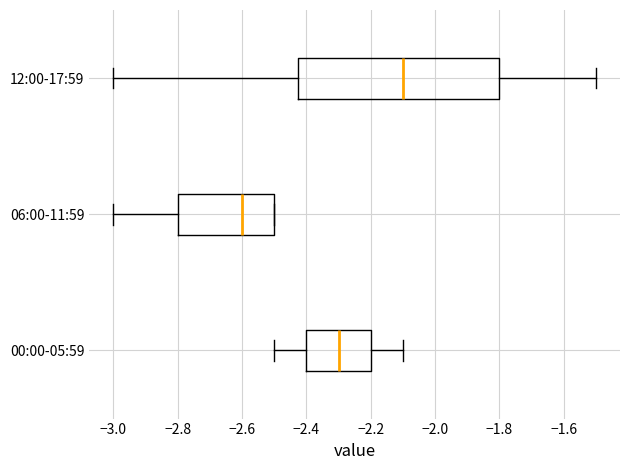

Where is the right edge of the box for 12:00-17:59 on the x-axis? The values are not printed on the chart, so give them approximately, as read against the axis.

-1.80